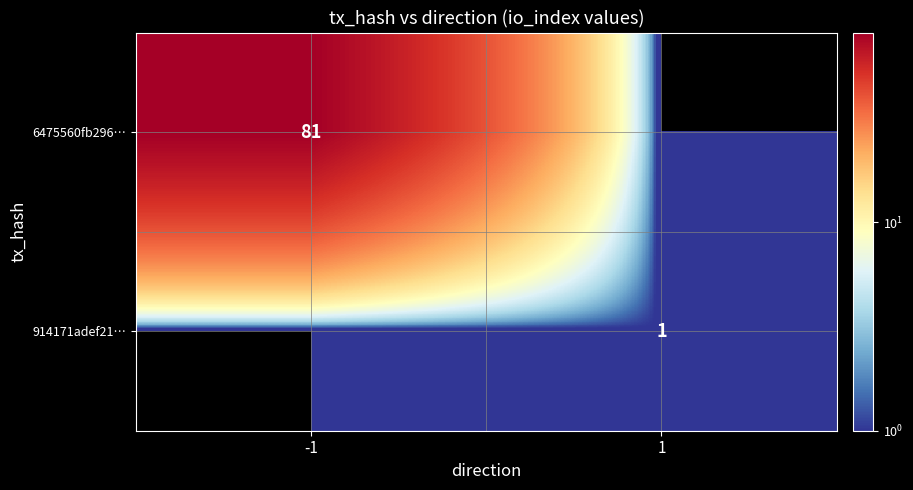

True or false: 914171adef21… has a value of 1 at 1.

True